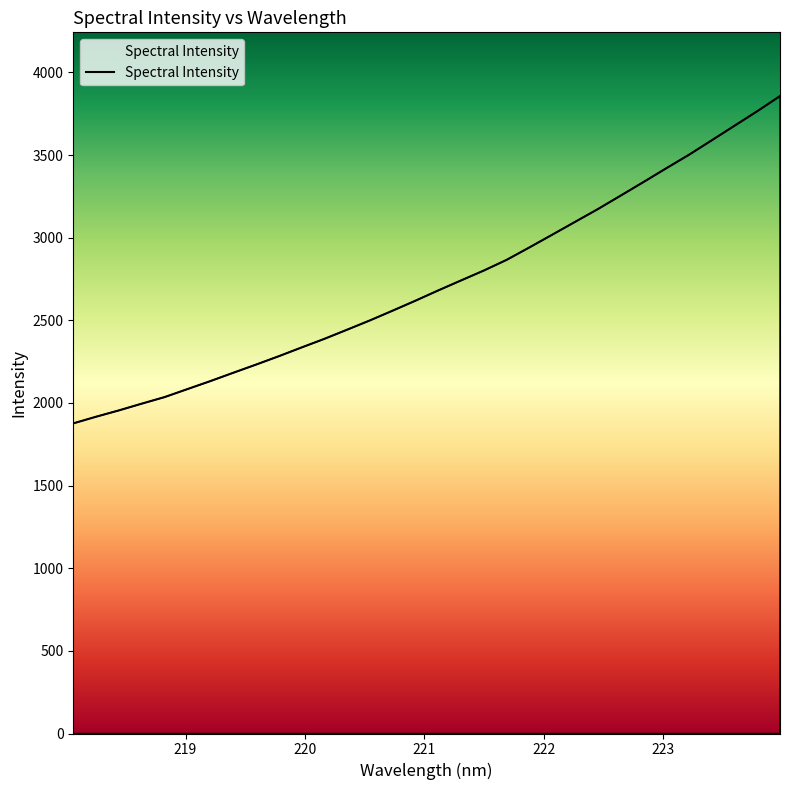

What is the smallest value displayed?

1876.3